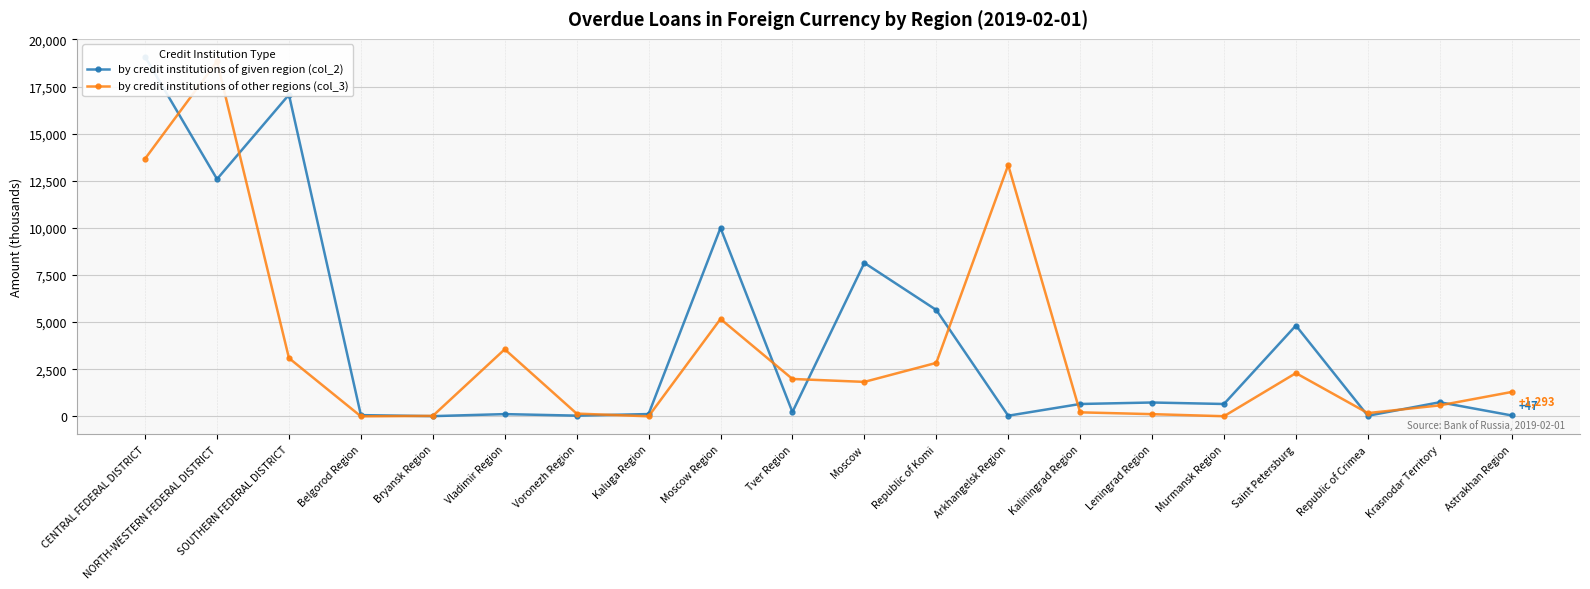

Which has a higher value, Saint Petersburg or Voronezh Region?

Saint Petersburg